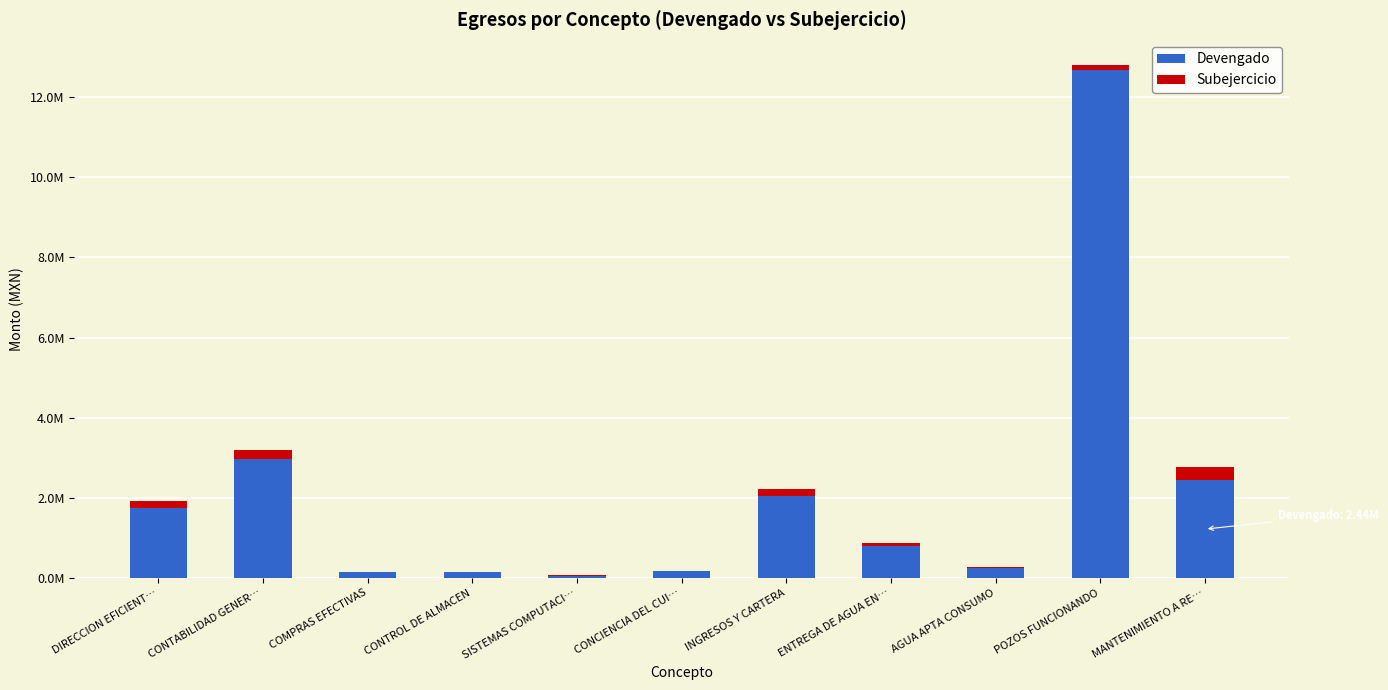

What are all the series names shown in the legend?

Devengado, Subejercicio